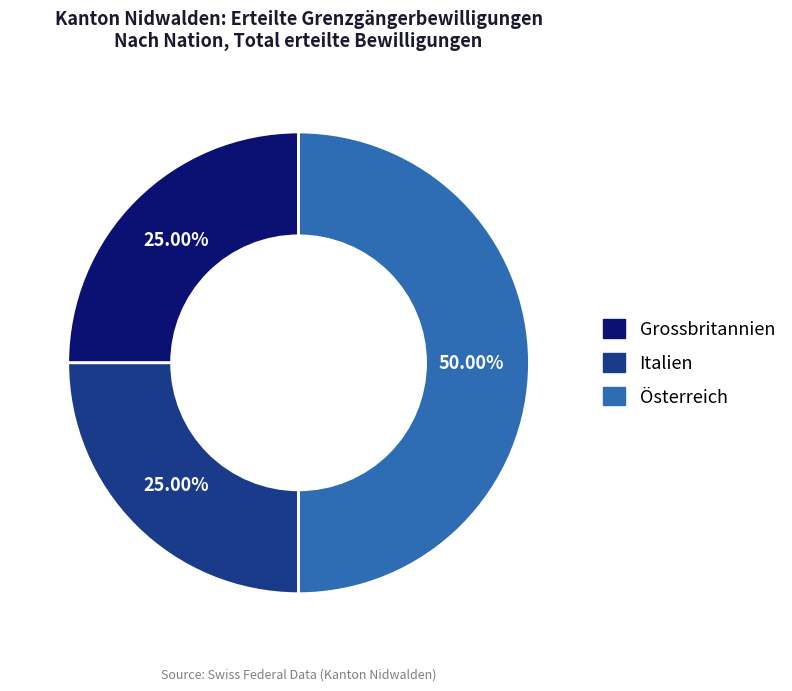

Does Grossbritannien represent more than half of the total?

No